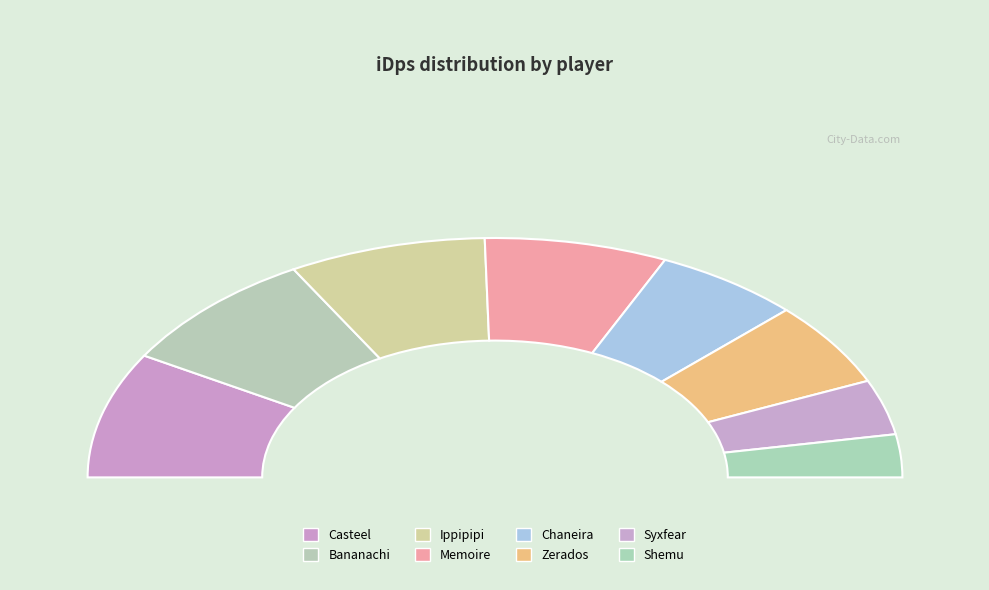

Which has a higher value, Casteel or Zerados?

Casteel